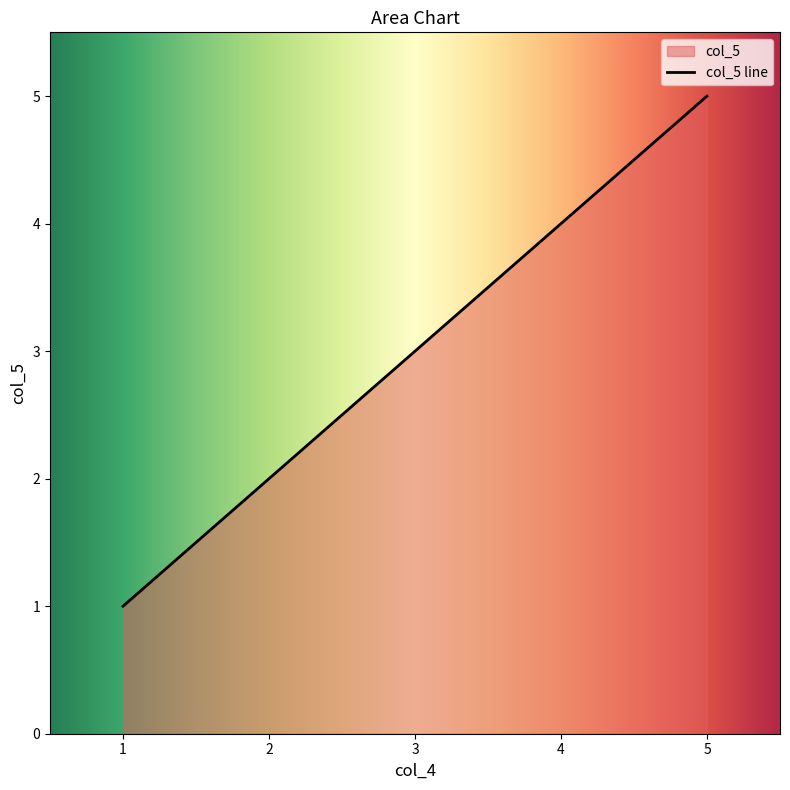

Approximately how many times larger is the value at 1 compared to 4?

0.2